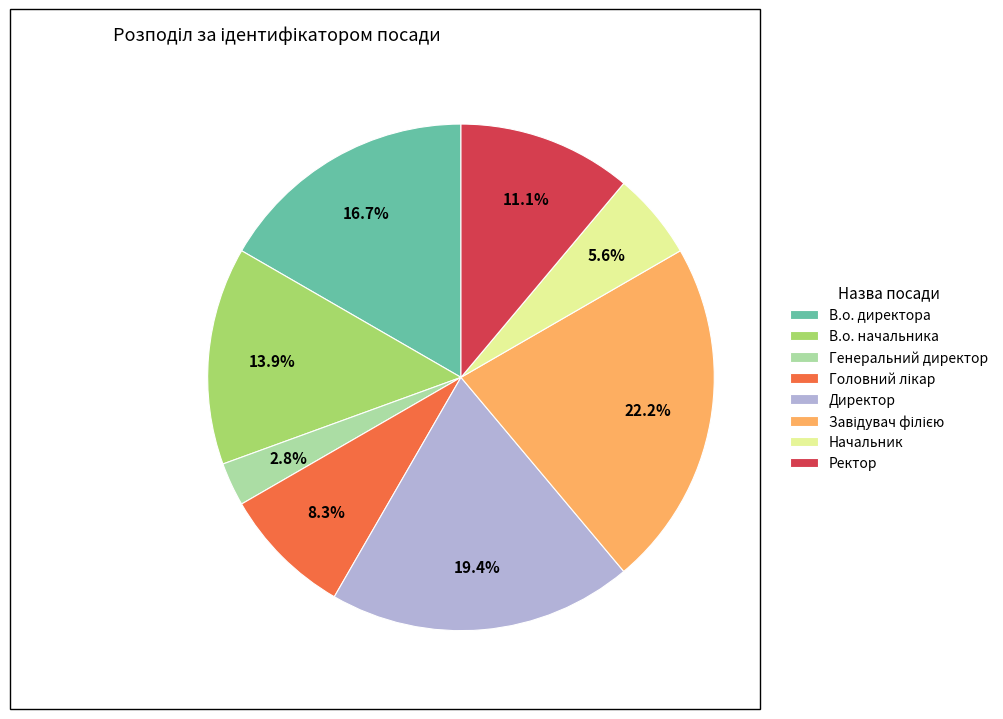

What portion of the pie excludes В.о. директора?

83.3%